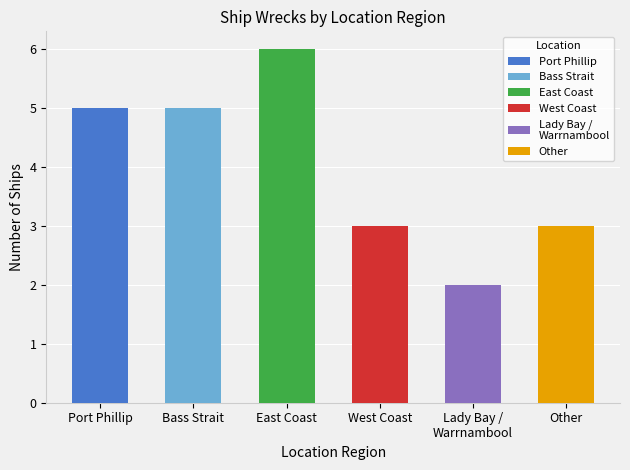

What is the difference between the maximum and minimum values?

4